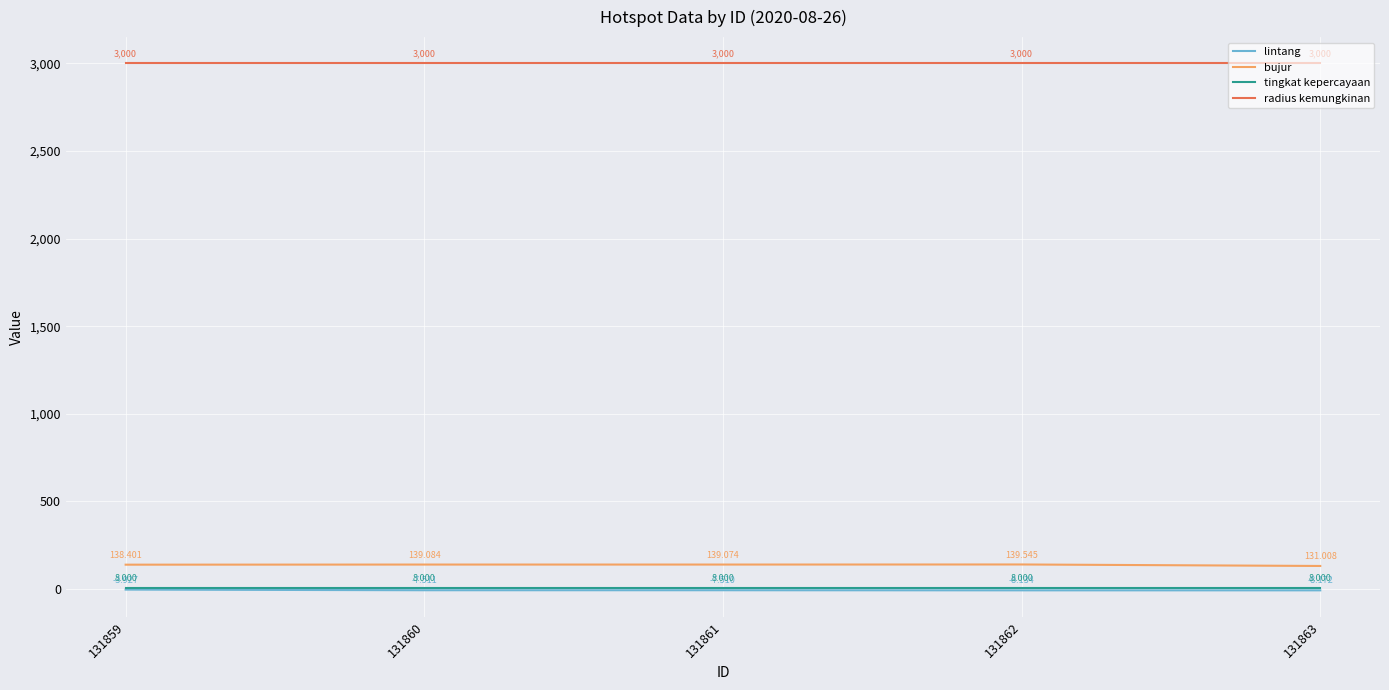

True or false: lintang and tingkat kepercayaan intersect in this chart.

False